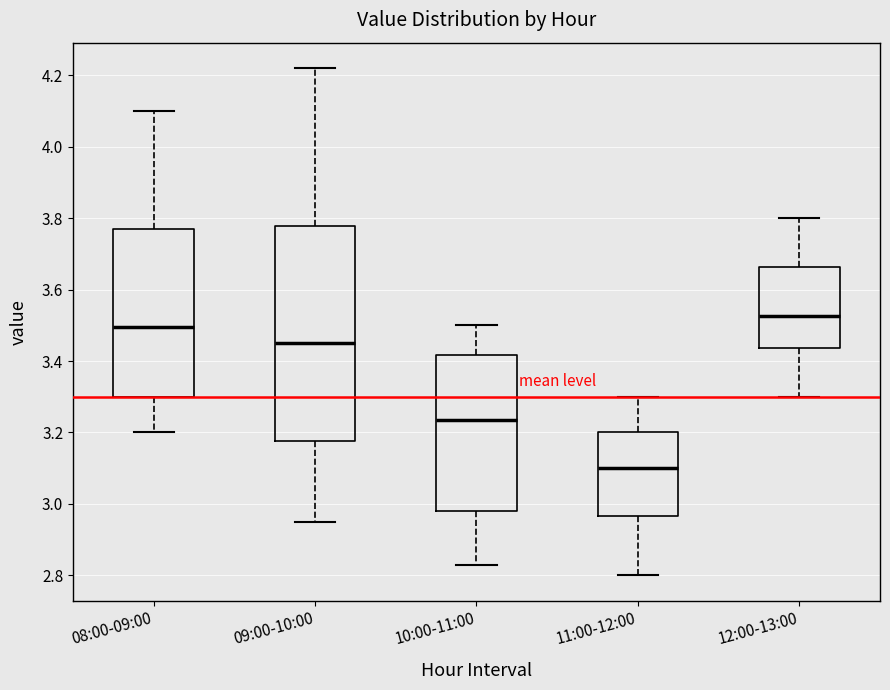

Comparing the boxes themselves (not the whiskers), which one is the tallest?

09:00-10:00